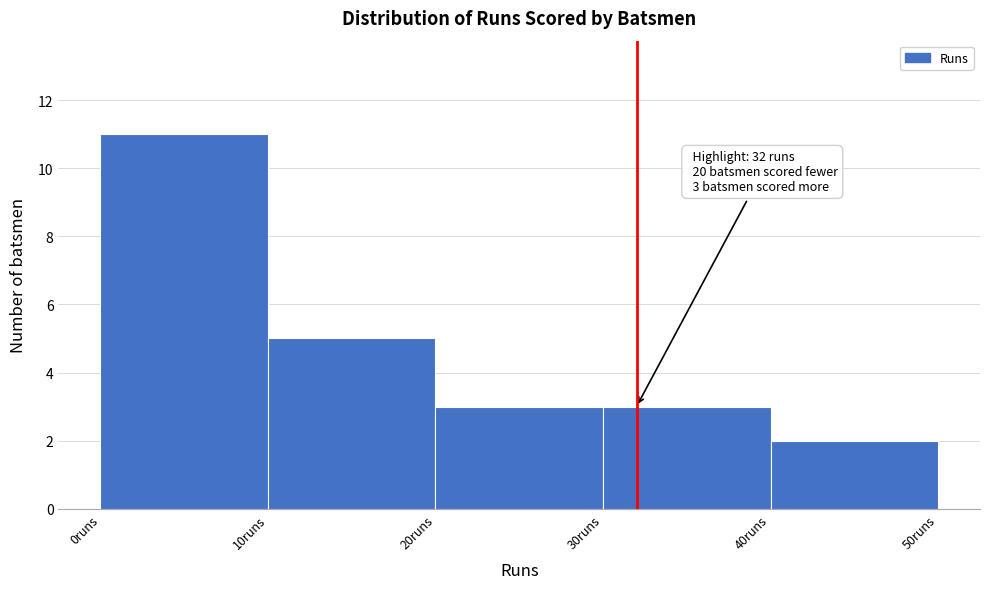

Over which range of the x-axis is the bar tallest?

0 to 10